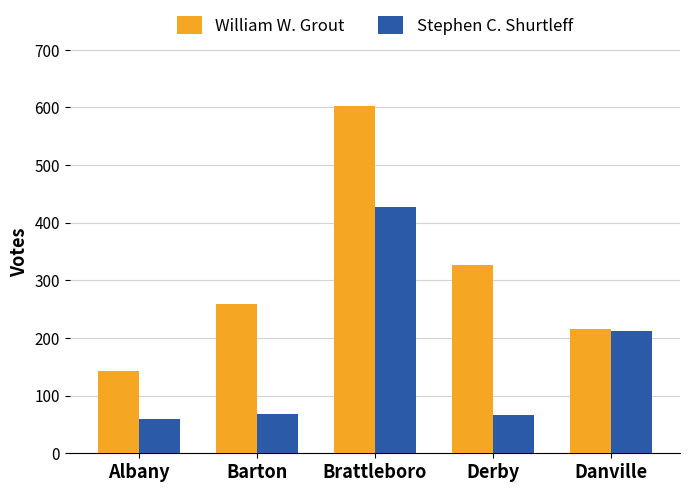

What value does the Stephen C. Shurtleff series have at Brattleboro?

428